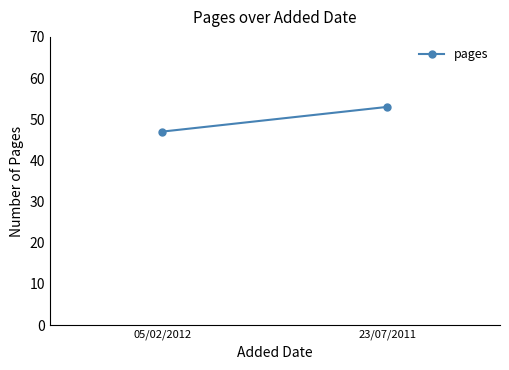

How many values are between 47 and 53?

2